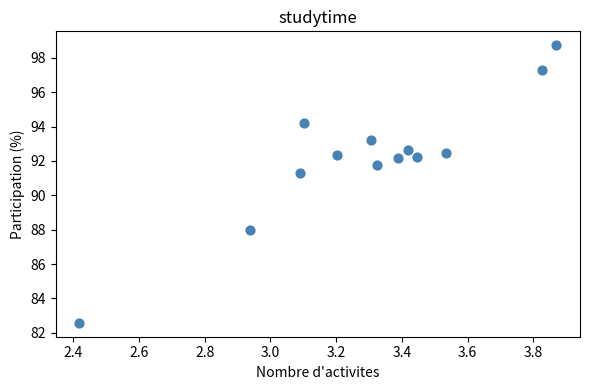

What Y value in the scatter plot is closest to 90?

91.3